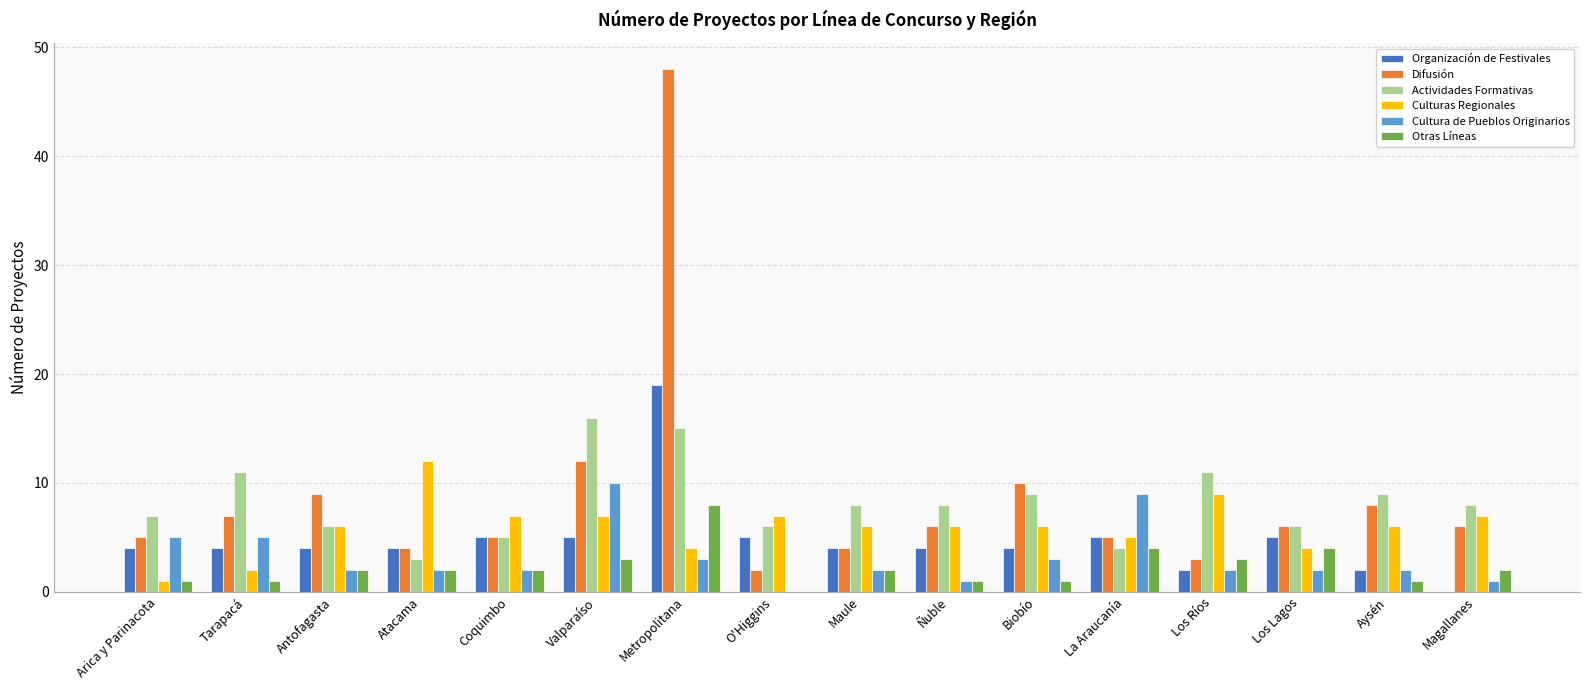

What is the average value of the Culturas Regionales series?

6